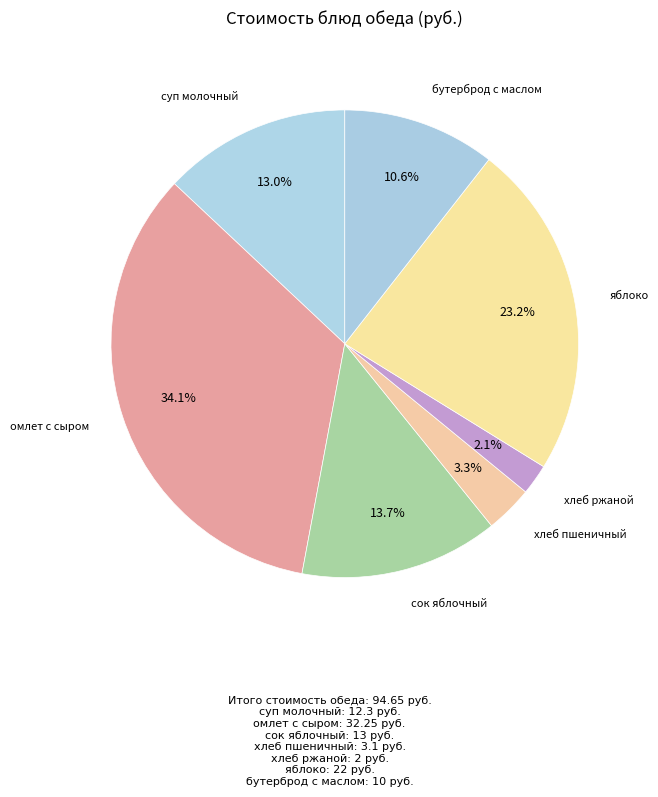

Which slice is the largest?

омлет с сыром